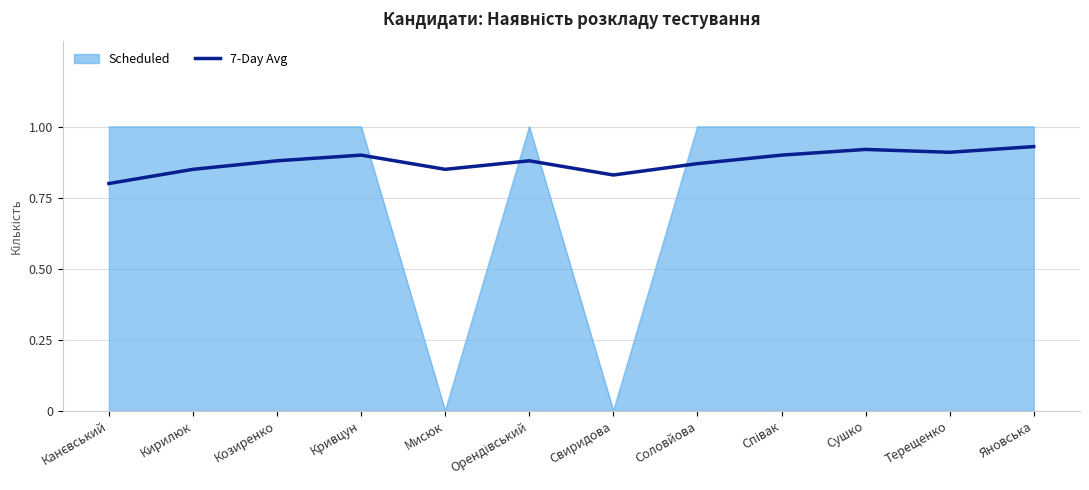

The 7-Day Avg series shows 0.8 at Свиридова. True or false?

True